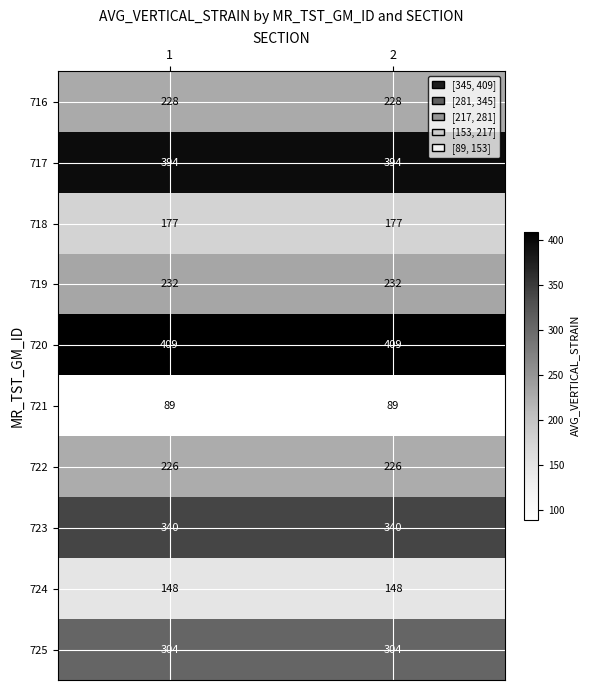

What is the total value across all series at 2?

2547